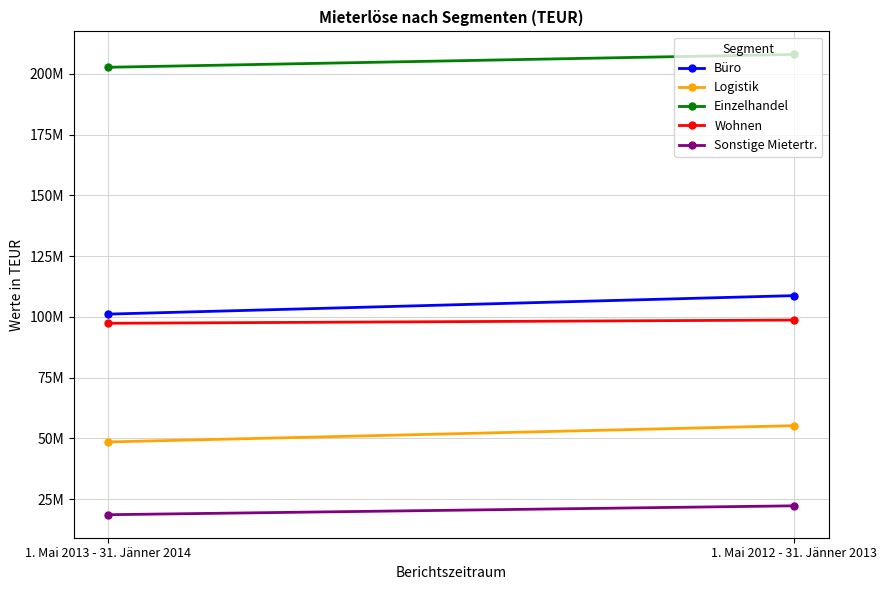

What is the label of the 1st point from the left?

1. Mai 2013 - 31. Jänner 2014